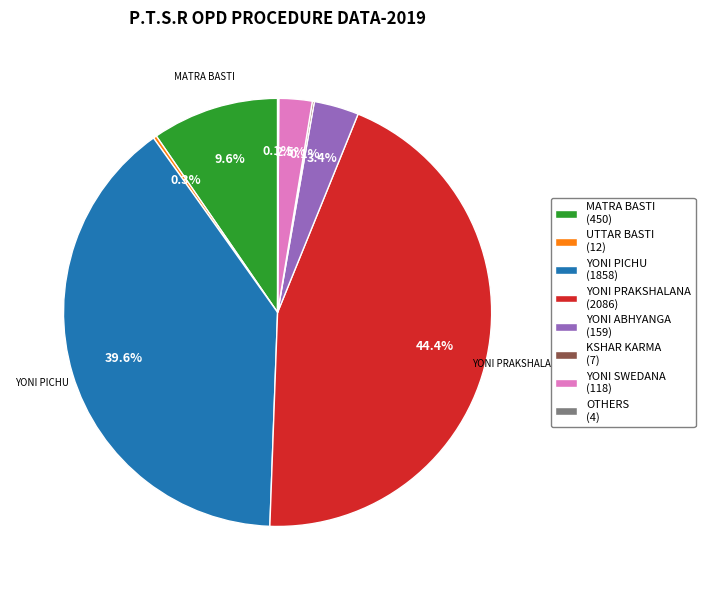

Does any single category account for the majority?

No